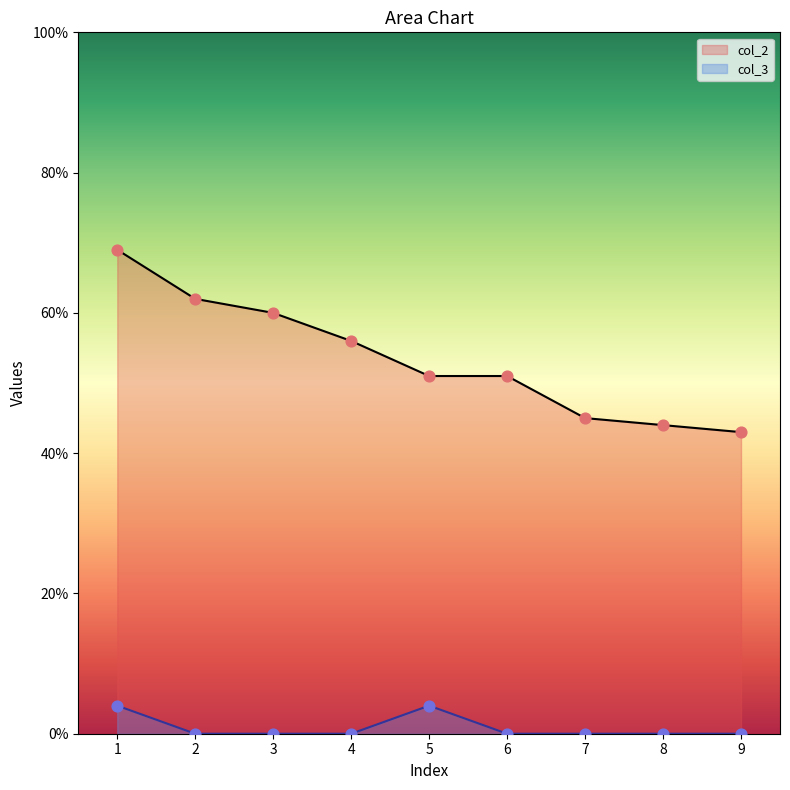

At which category is the sum across all series the highest?

1